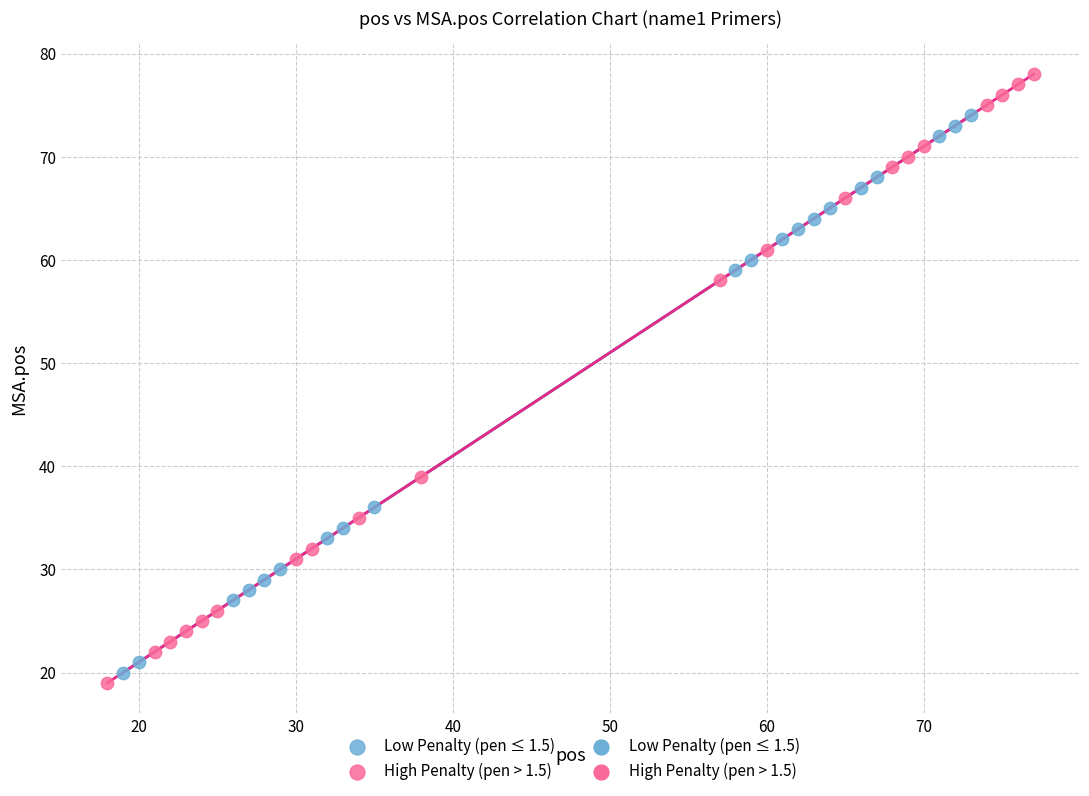

Which series has the largest Y range (max minus min)?

High Penalty (pen > 1.5)